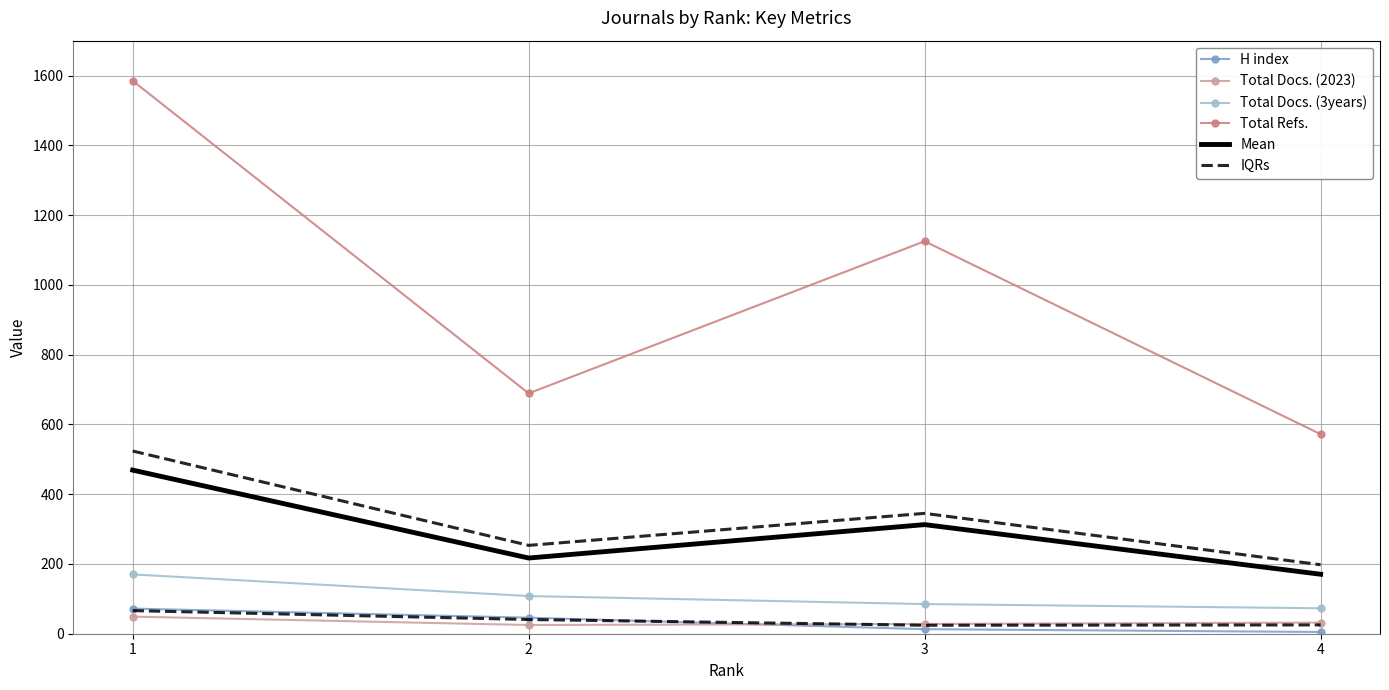

True or false: H index and Total Refs. intersect in this chart.

False